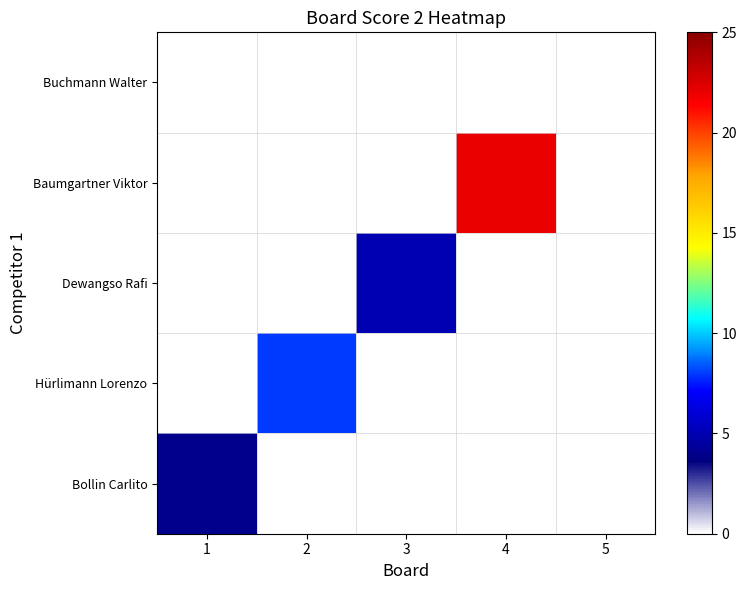

Which has a higher value, 4 or 3?

4